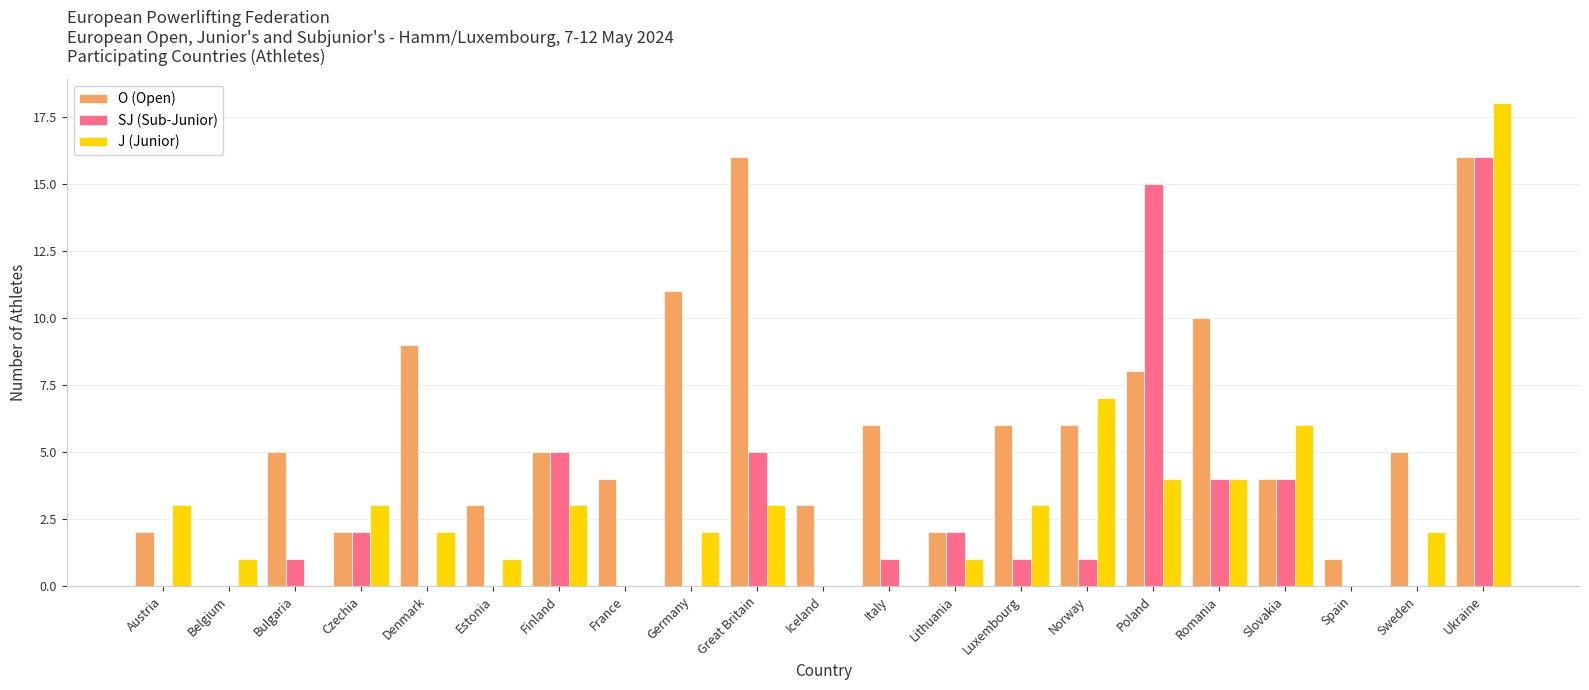

Are the bars horizontal?

No